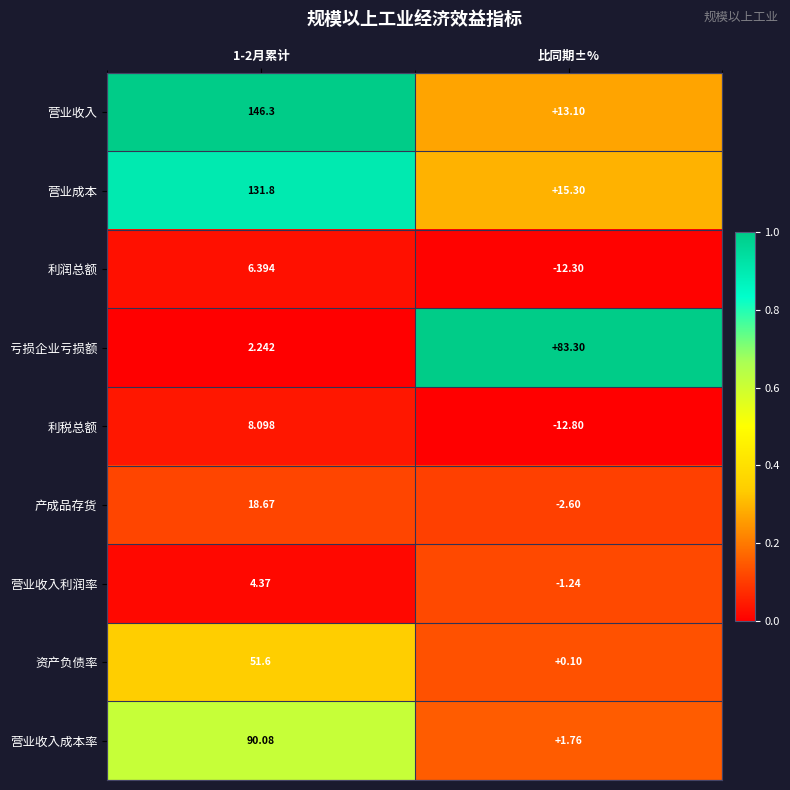

Which series has the largest total across all categories?

营业收入